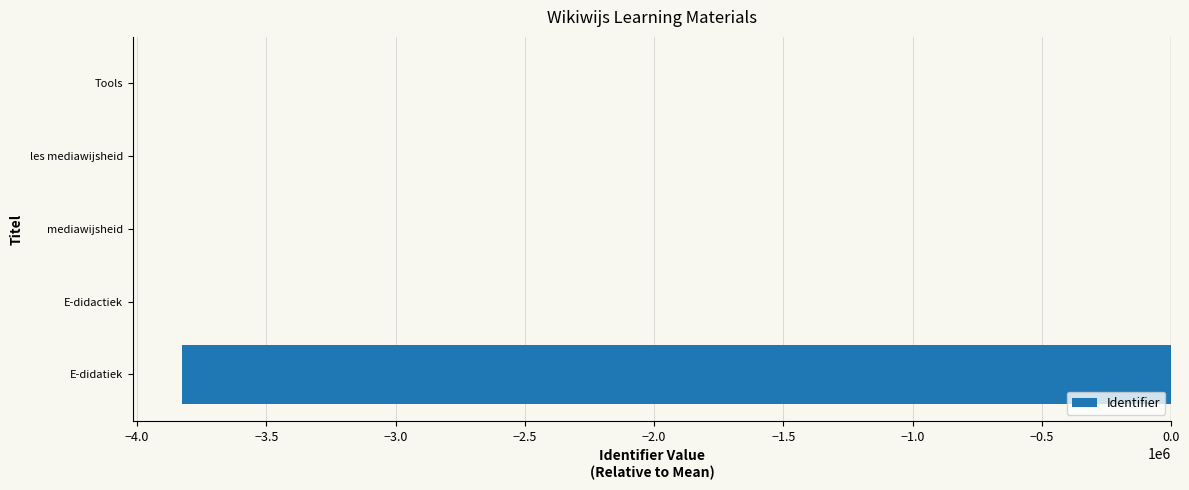

At which label is the value closest to -1912990?

E-didactiek